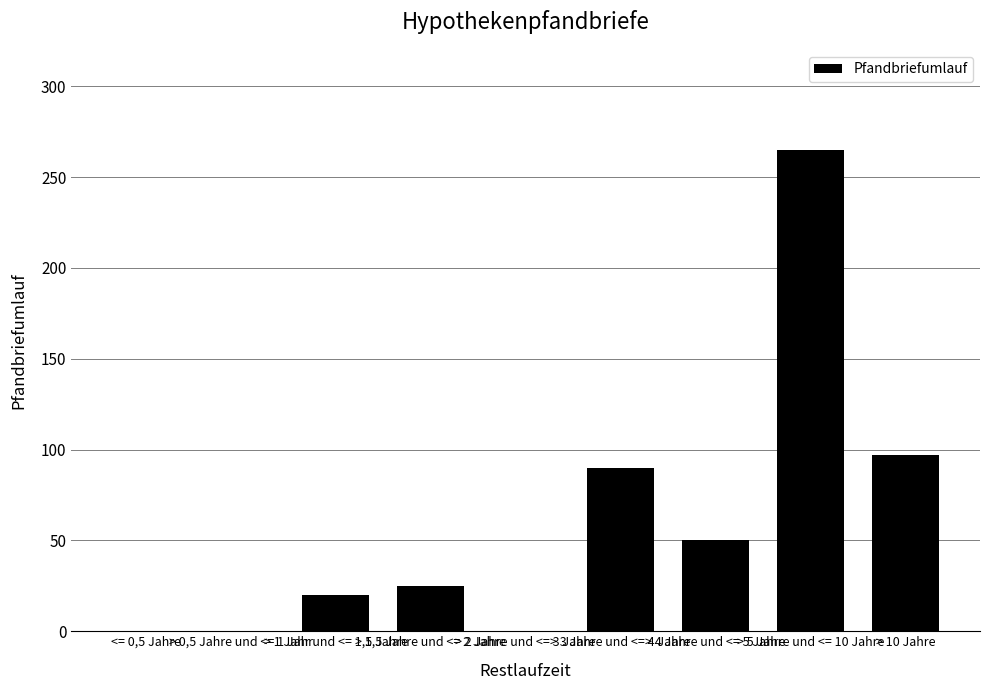

Which has a higher value, > 5 Jahre und <= 10 Jahre or > 3 Jahre und <= 4 Jahre?

> 5 Jahre und <= 10 Jahre